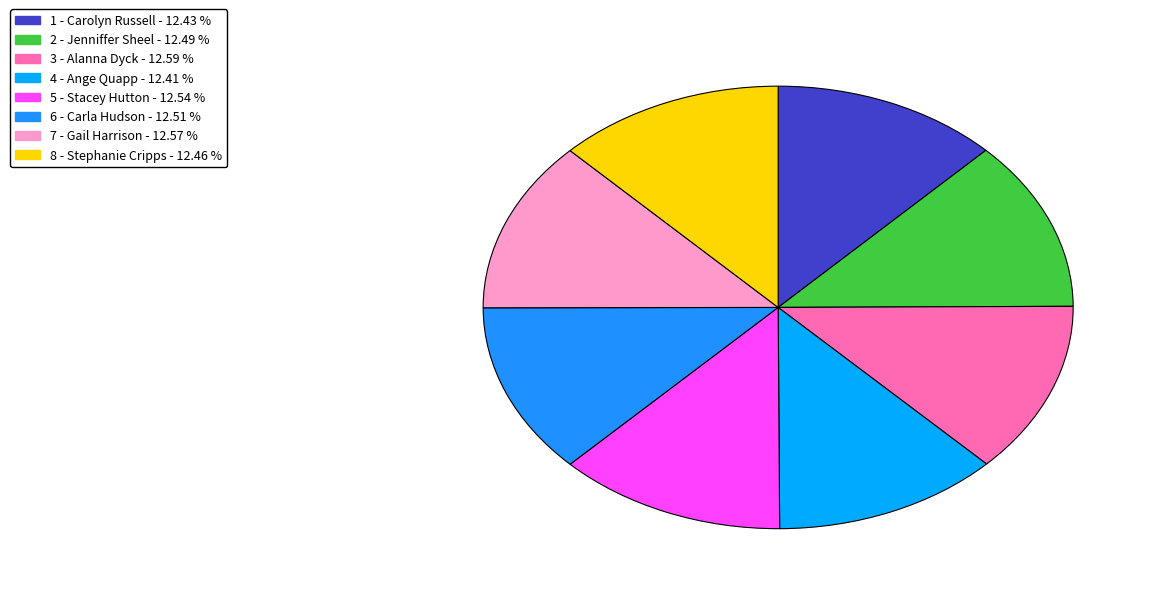

Is it true that 2 - Jenniffer Sheel is 12% of the pie?

True